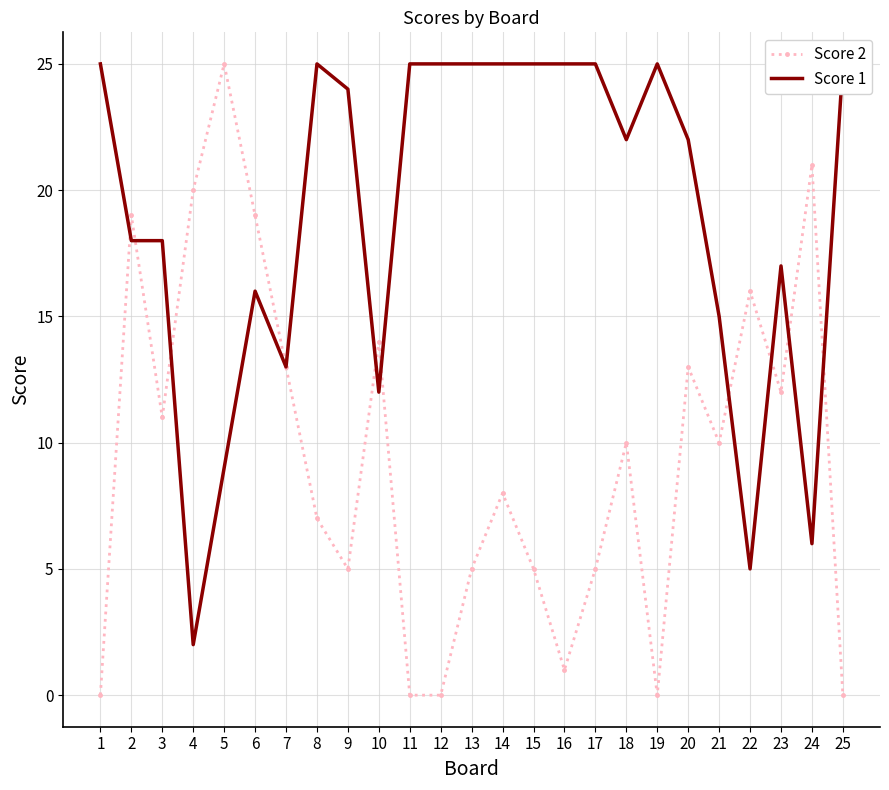

True or false: Score 1 has a value of 7 at 2.

False